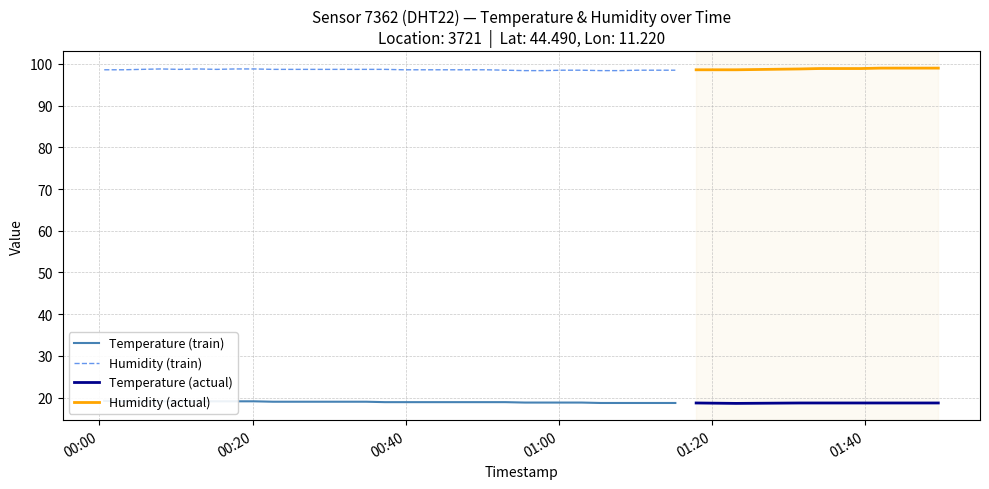

True or false: Humidity (actual) and Temperature (actual) cross at least once.

False